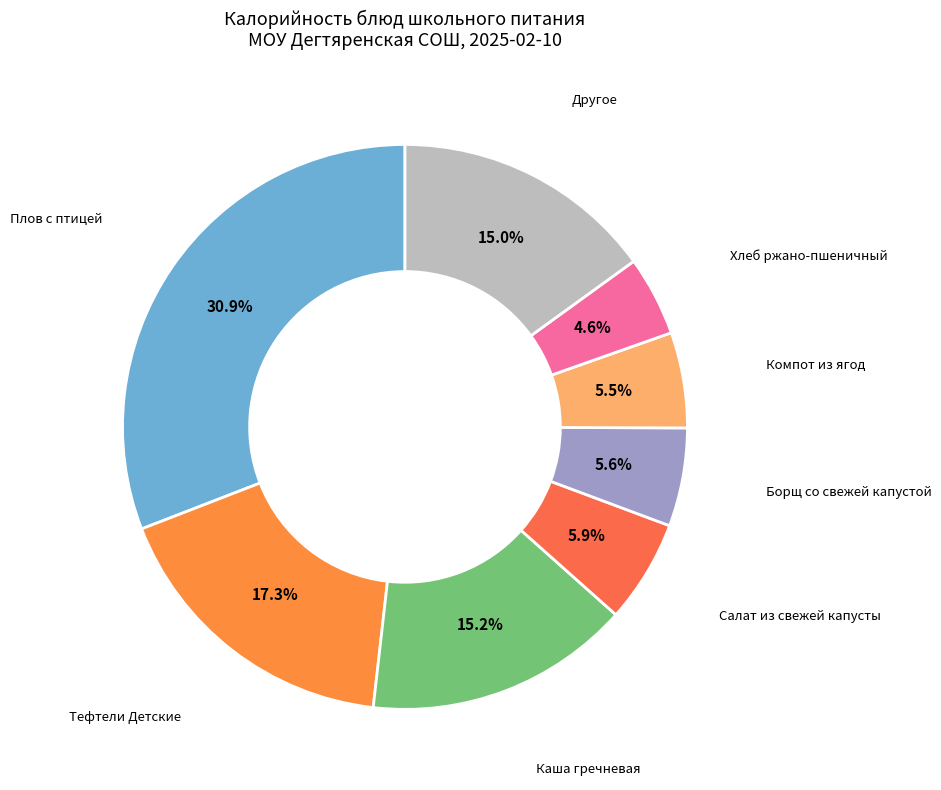

What is the total percentage of Другое and Хлеб ржано-пшеничный?

19.6%